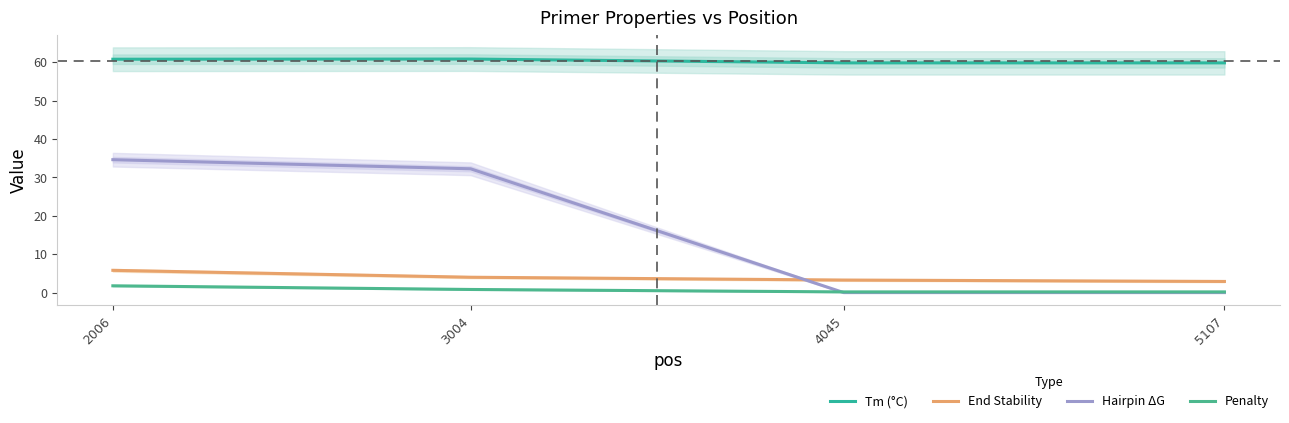

At how many categories does at least one series exceed 37?

4